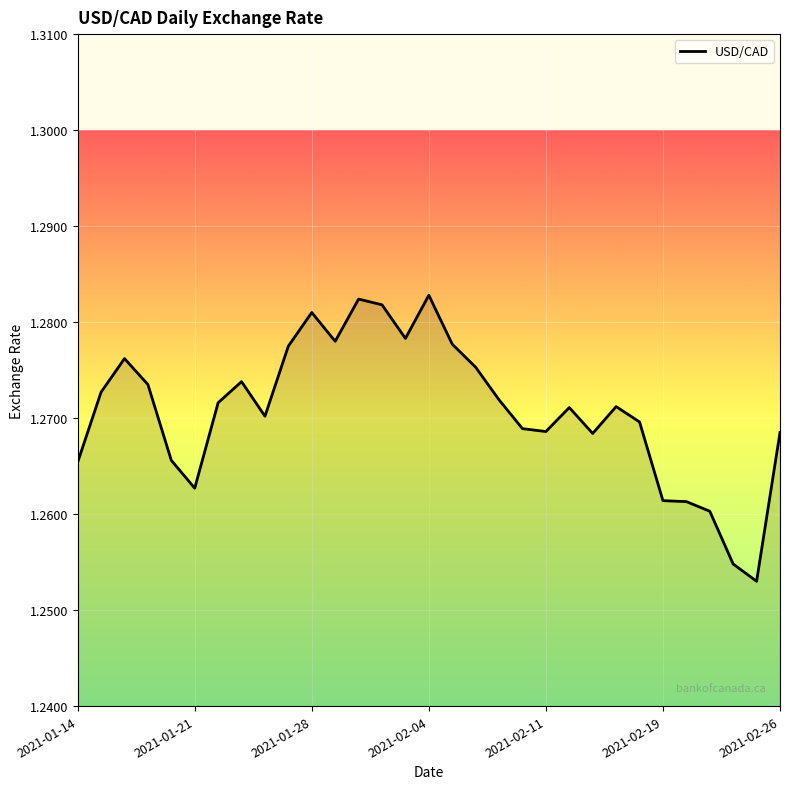

True or false: there are more than 2 points higher than both neighbors.

True